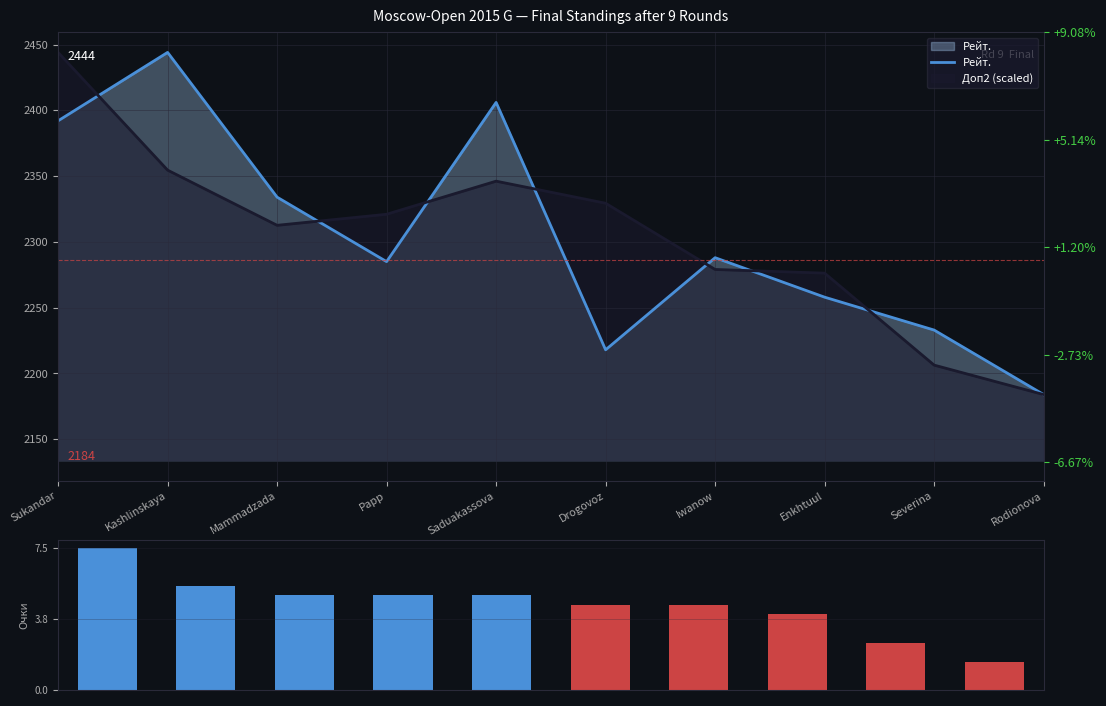

Count the number of categories in the chart.

10